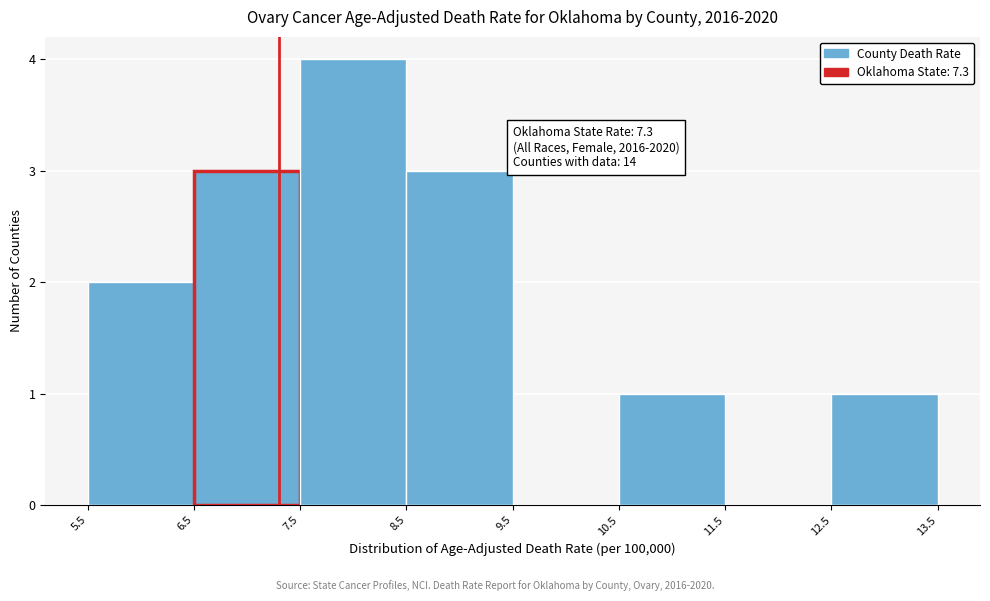

Which range on the x-axis has the tallest bar?

7.5 to 8.5